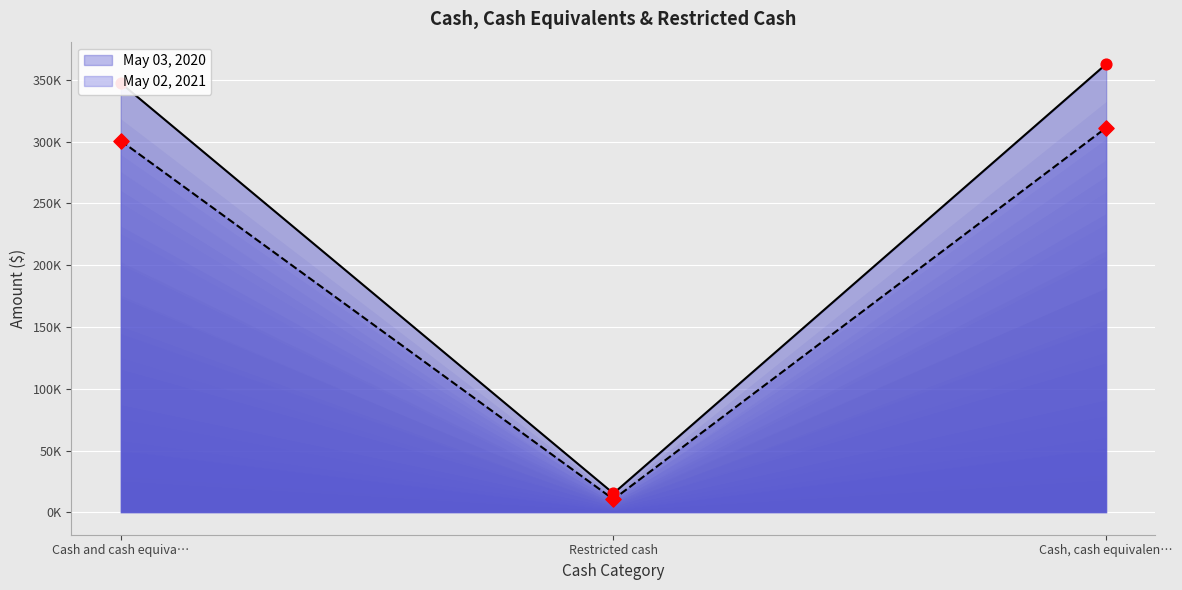

Which series contains the highest Y value?

May 03, 2020